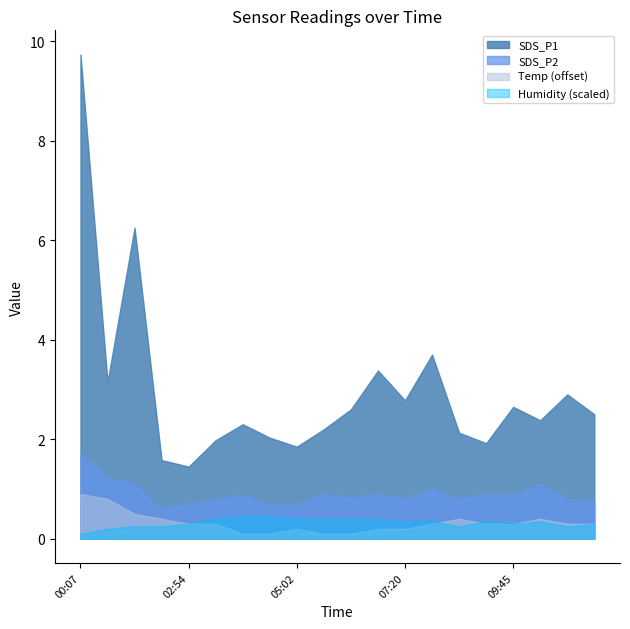

At which category does Temp reach its first local peak?

05:02